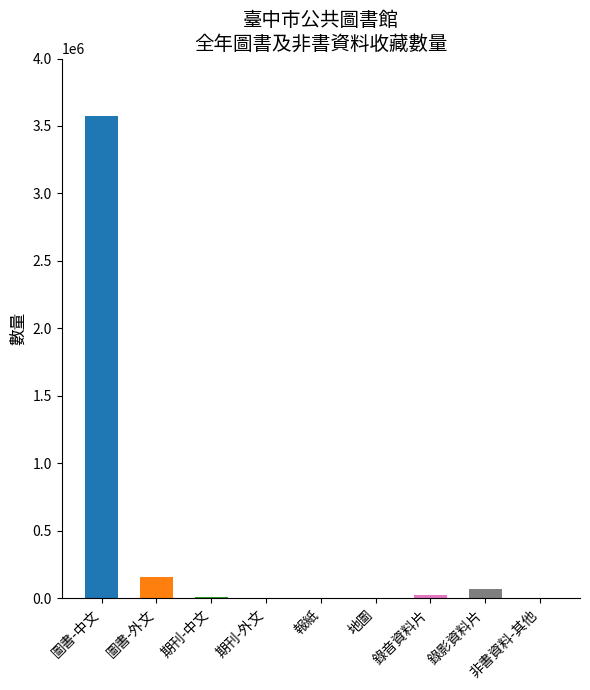

What is the maximum value shown in the chart?

3577502